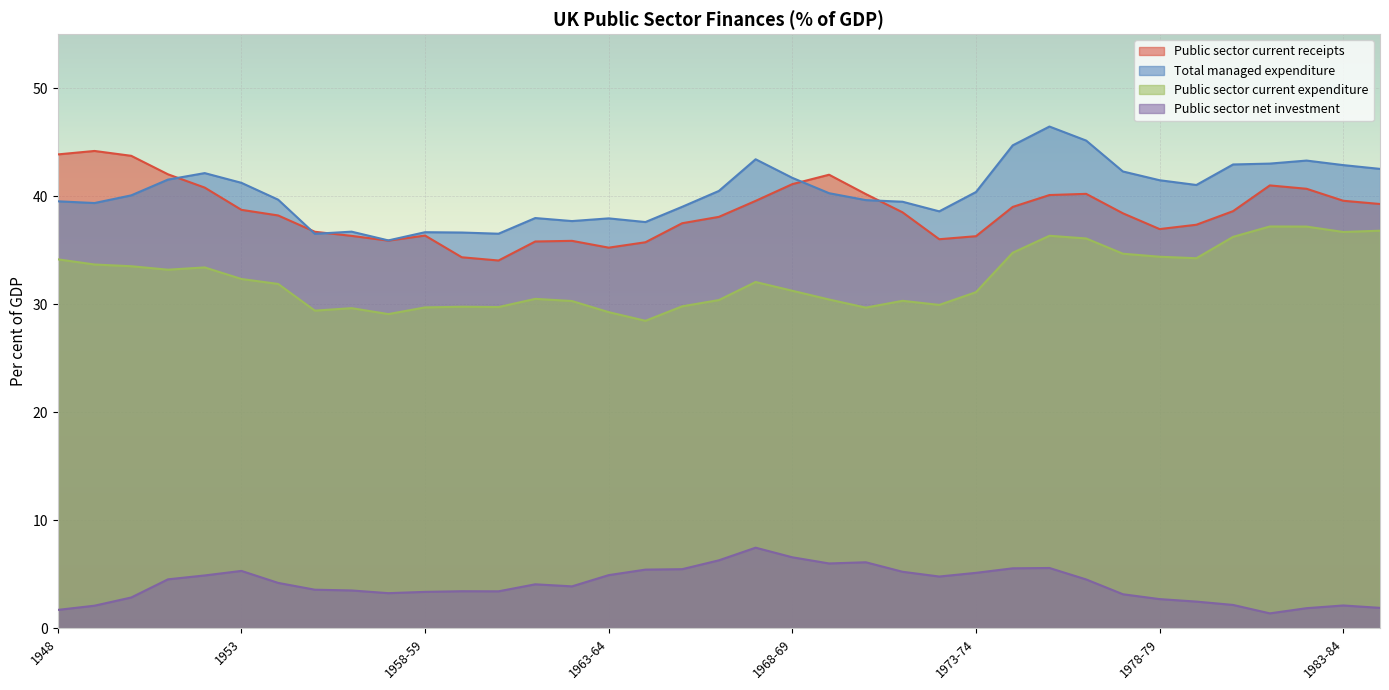

What is the average value of the Total managed expenditure series?

40.3